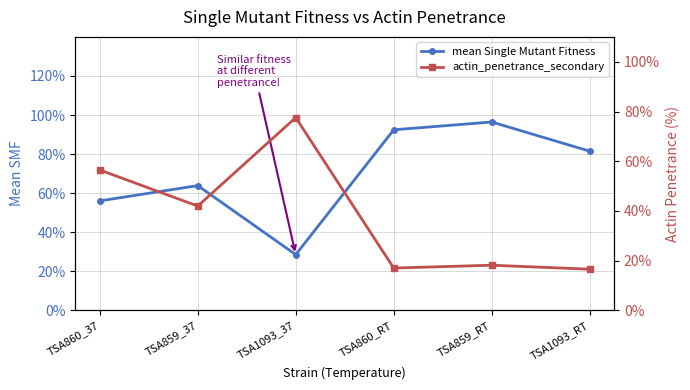

Which category has the highest value in the actin_penetrance_secondary series?

TSA1093_37